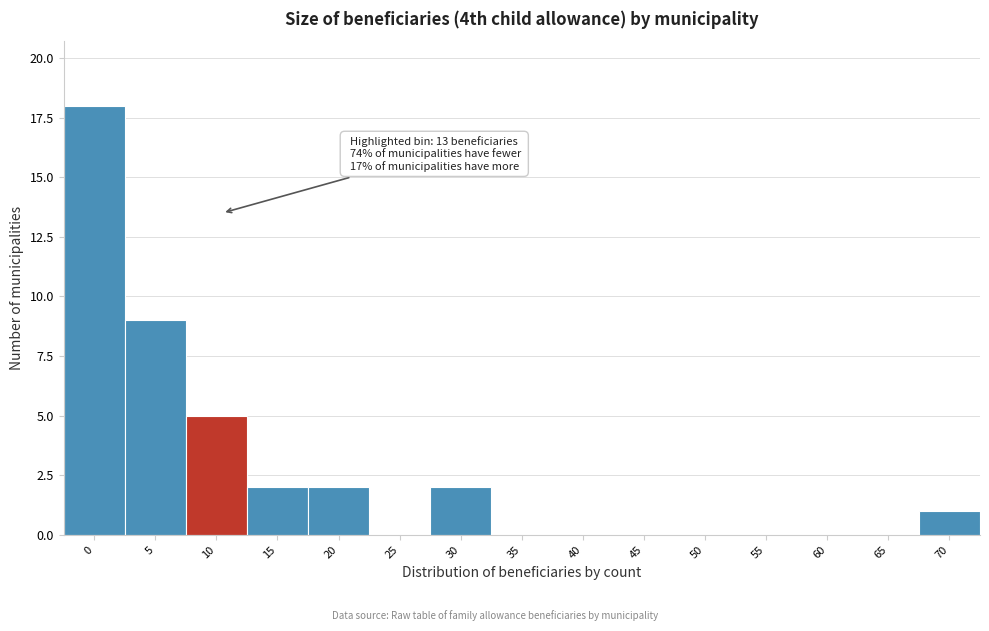

Reading left to right, extract all data points from this chart.

0=18	5=9	10=5	15=2	20=2	25=0	30=2	35=0	40=0	45=0	50=0	55=0	60=0	65=0	70=1